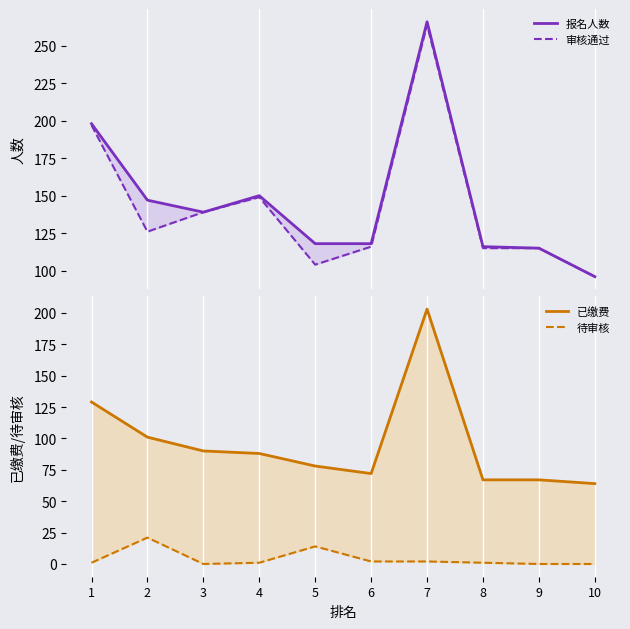

At how many categories does at least one series exceed 53?

10